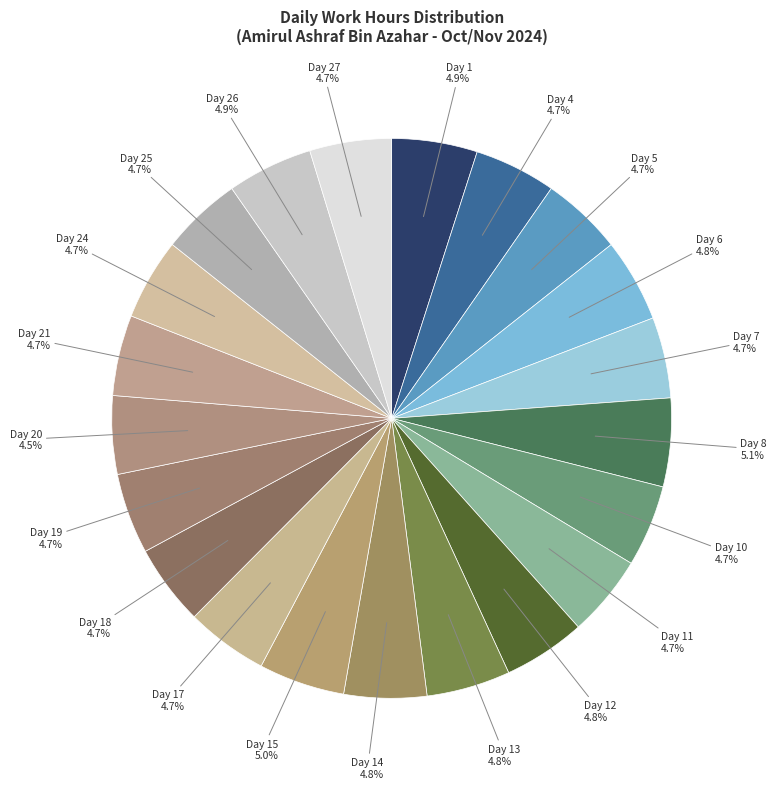

Does any single category account for the majority?

No